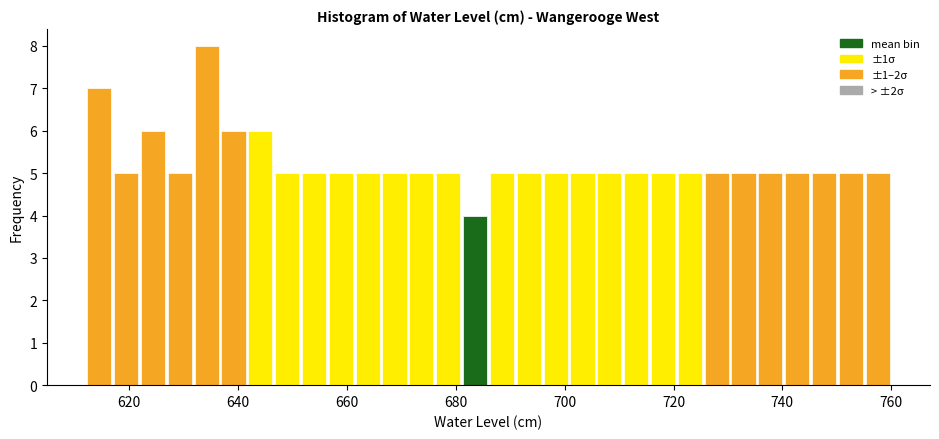

Around what value on the x-axis is the tallest bar? Give the approximate position of its centre, as read against the axis.

634